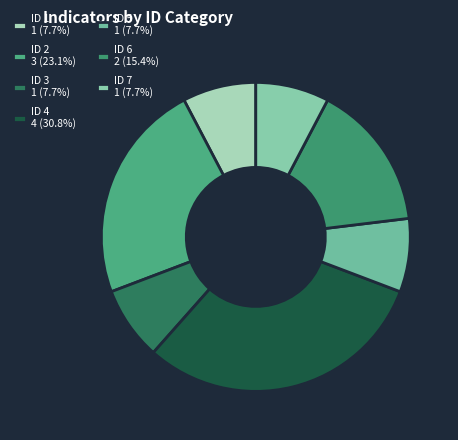

How many segments does this pie chart have?

7